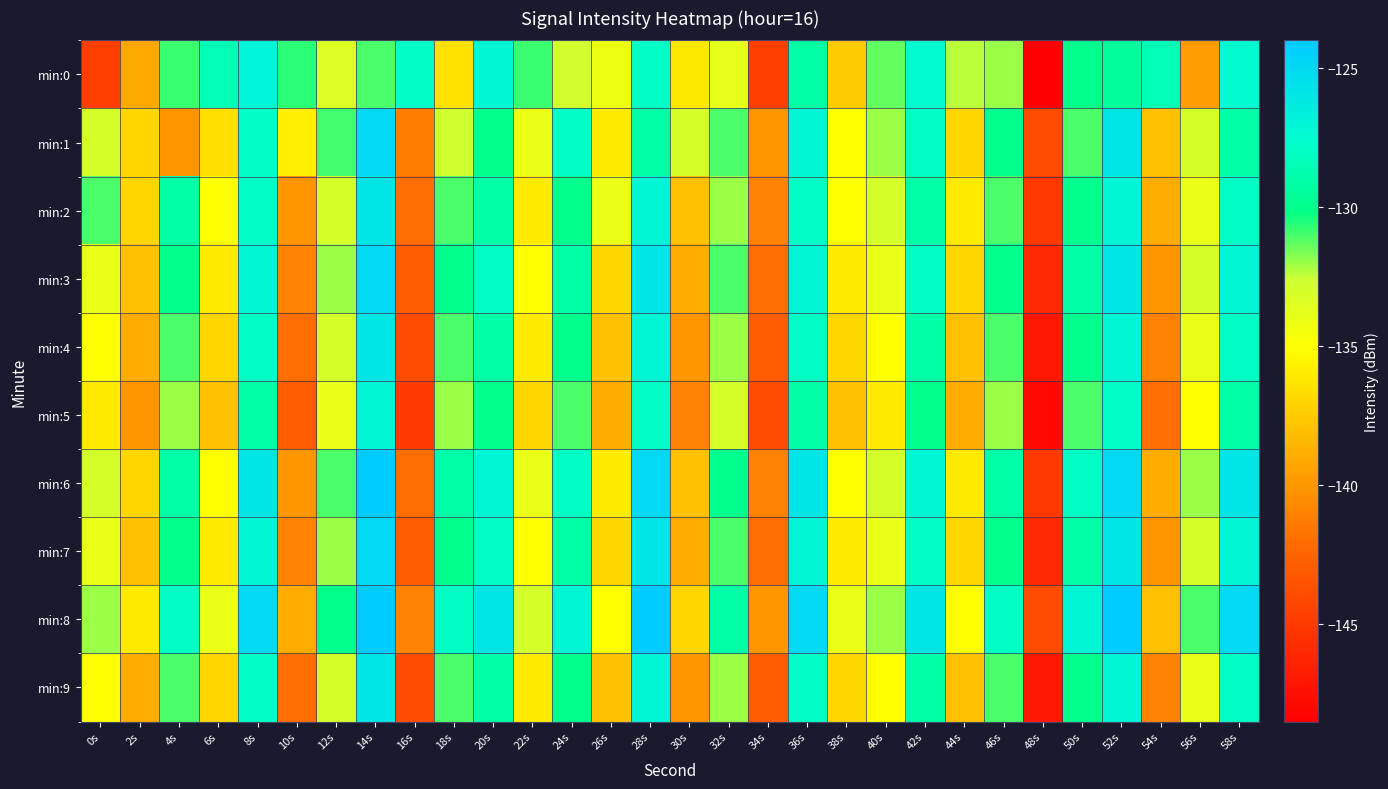

At which category is the sum across all series the highest?

14s